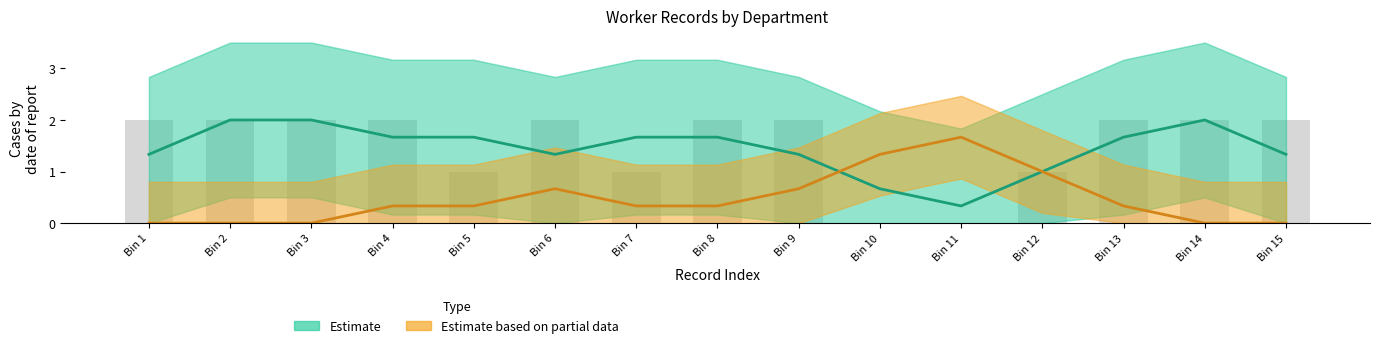

At how many categories does at least one series exceed 0?

15